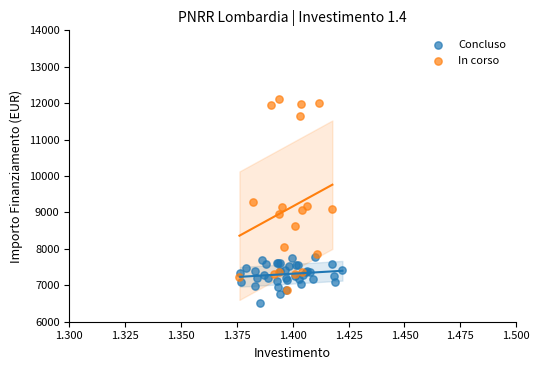

Which series has the widest spread of Y values?

In corso